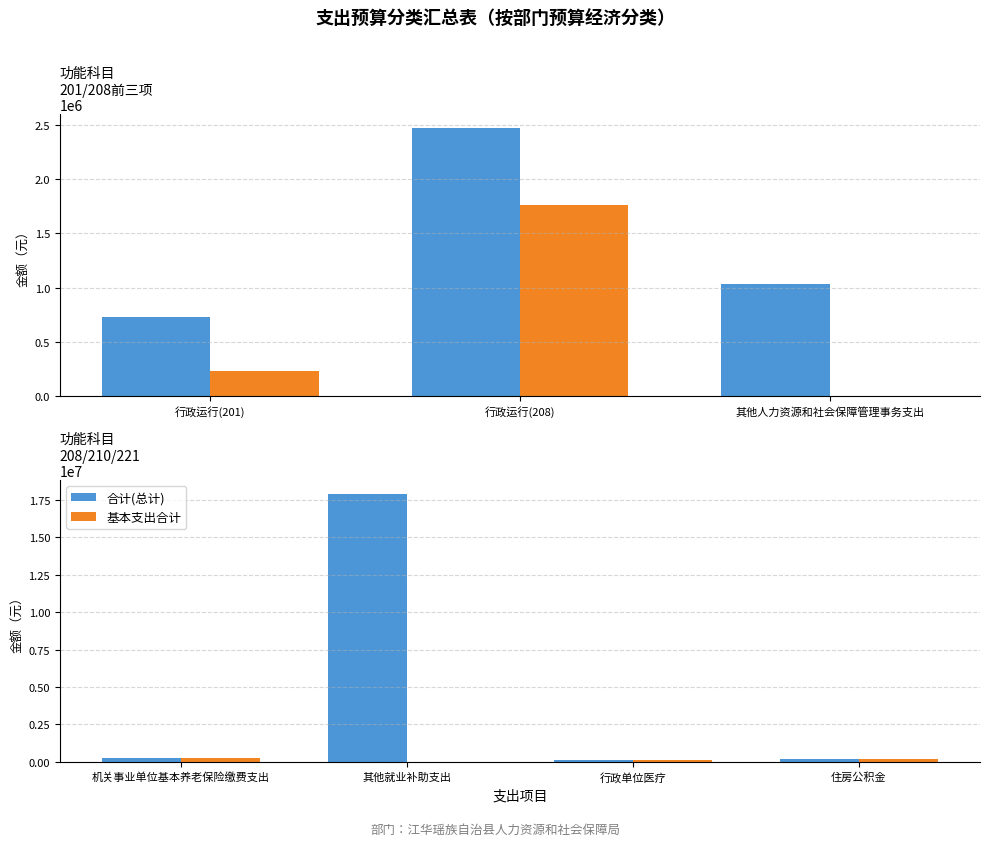

At 行政单位医疗, list the series in order from largest to smallest.

合计(总计), 基本支出合计